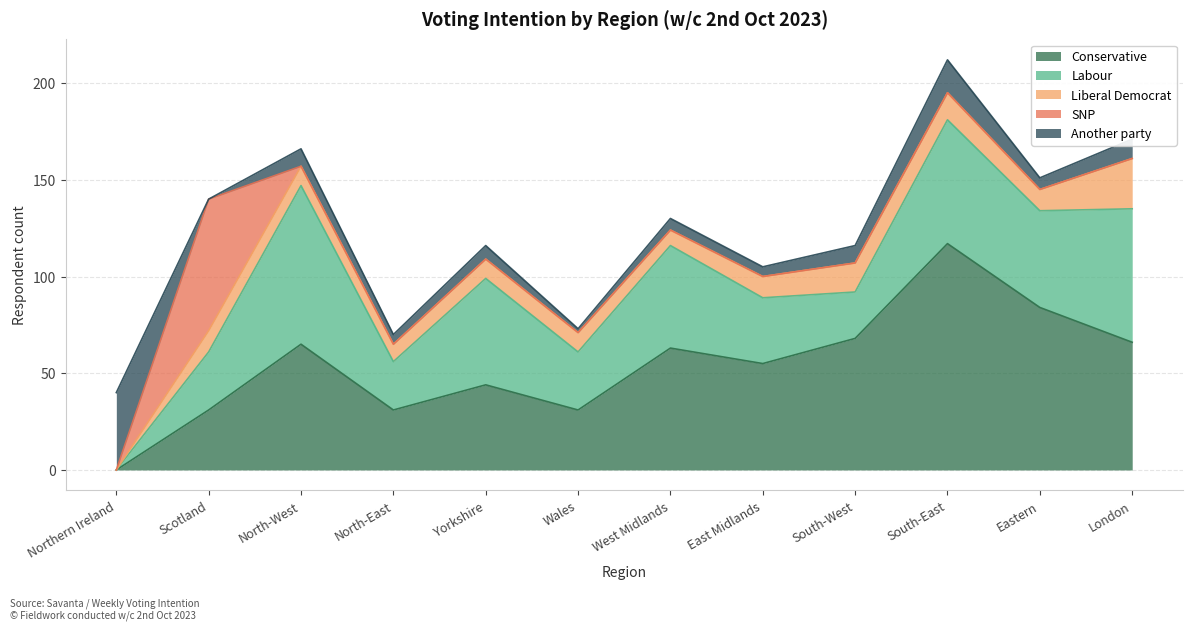

What is the highest value of the Labour series?

82